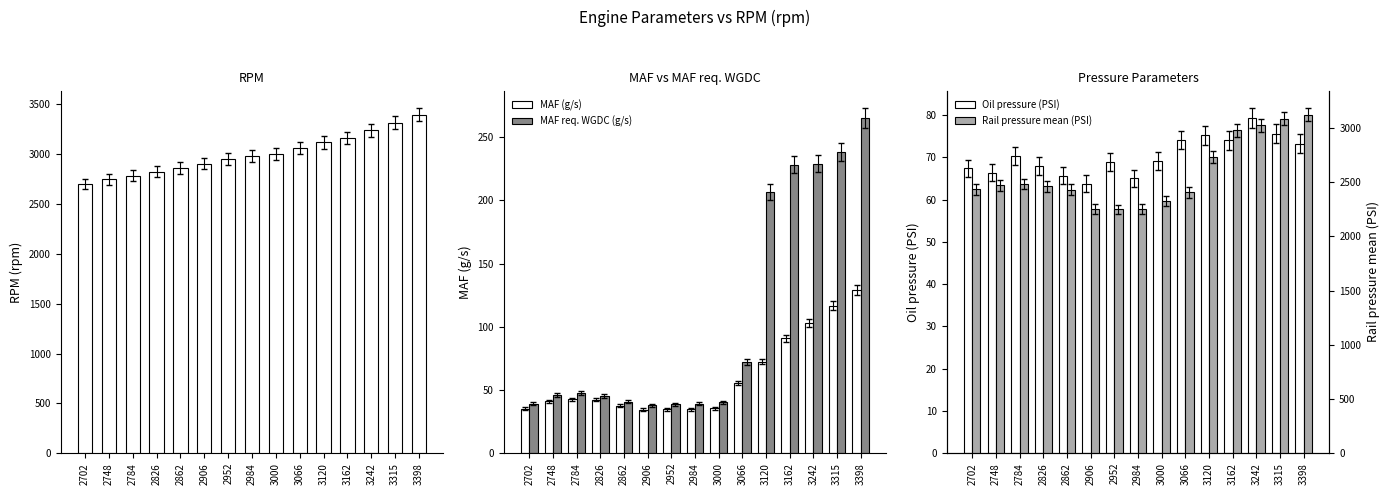

What is the average value of the MAF req. WGDC (g/s) series?

107.6